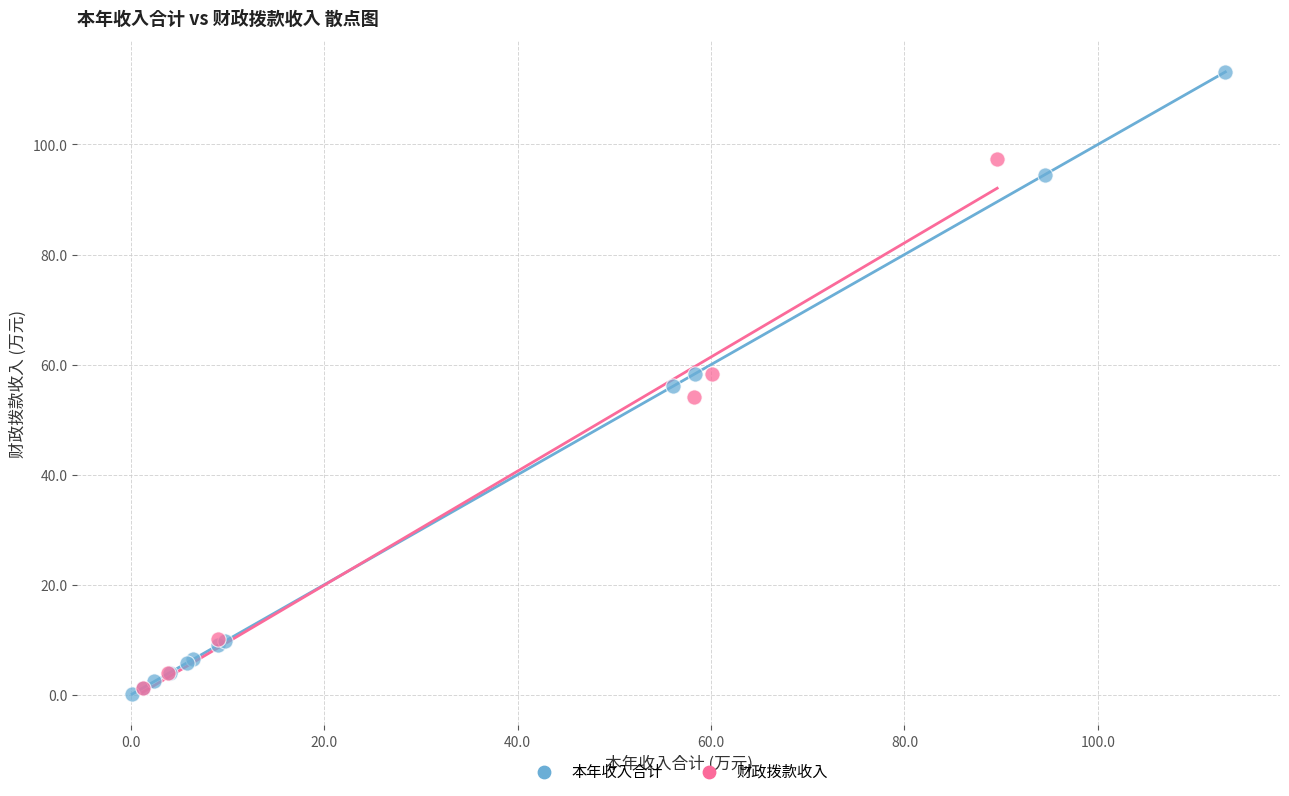

Which series has the largest Y range (max minus min)?

本年收入合计